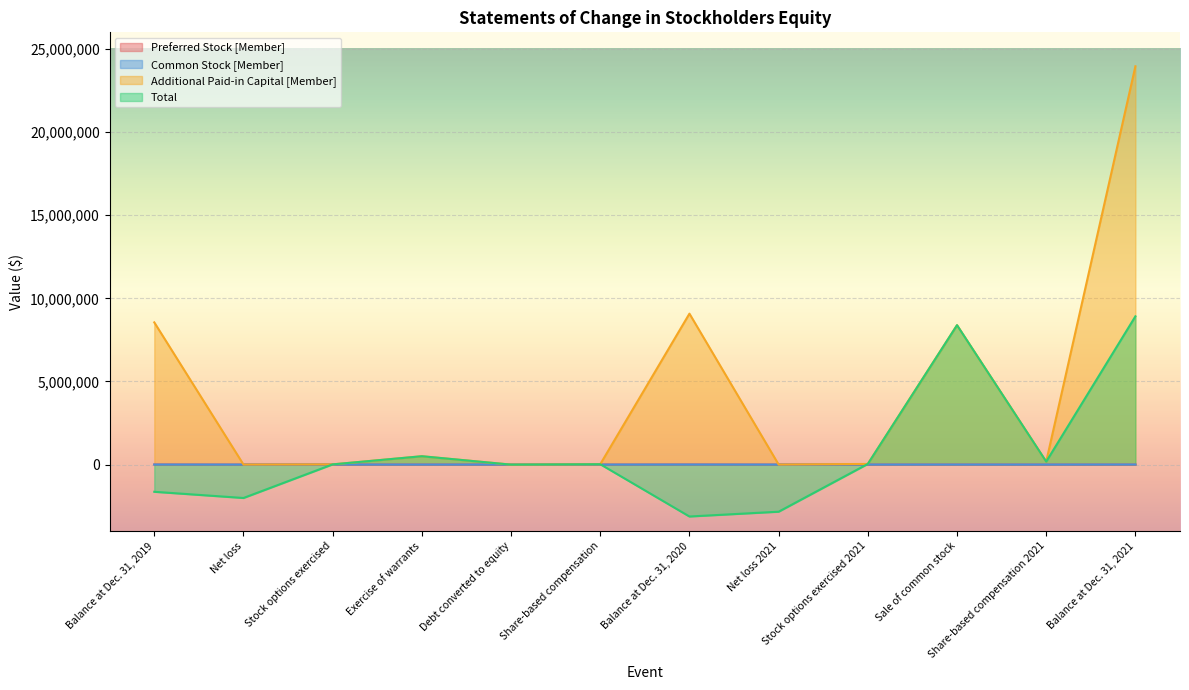

At how many categories does at least one series exceed 17875069?

1